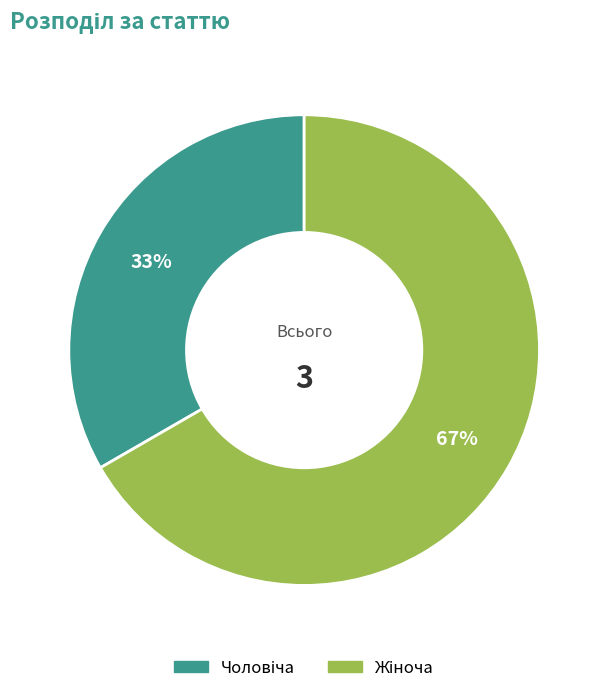

To the nearest percent, what is the average slice percentage?

50%